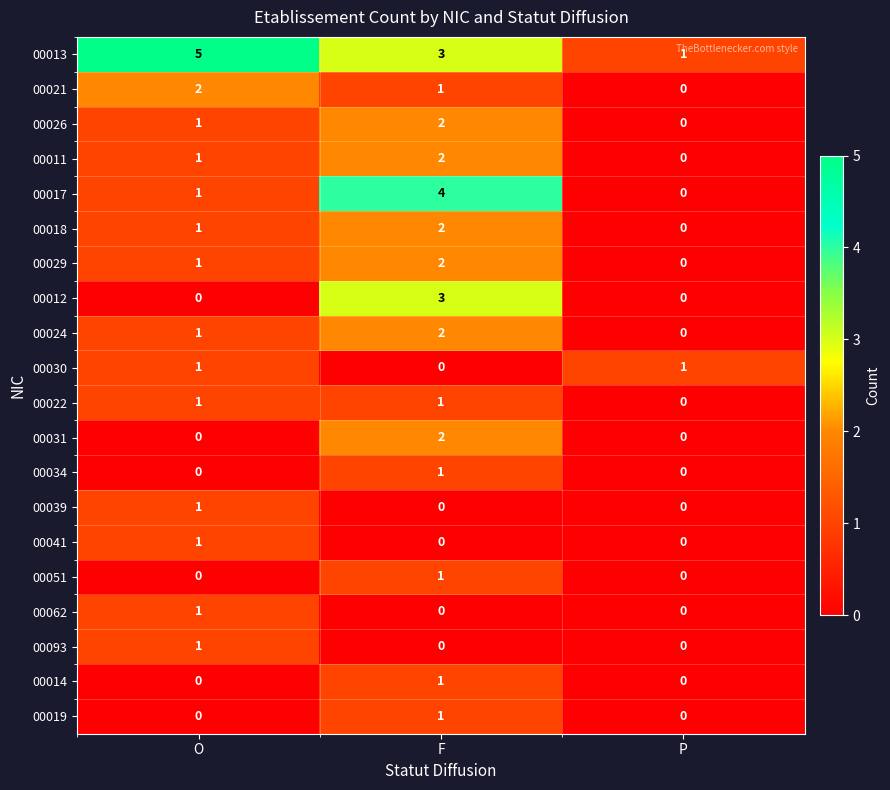

What is the sum of all 00021 values?

3